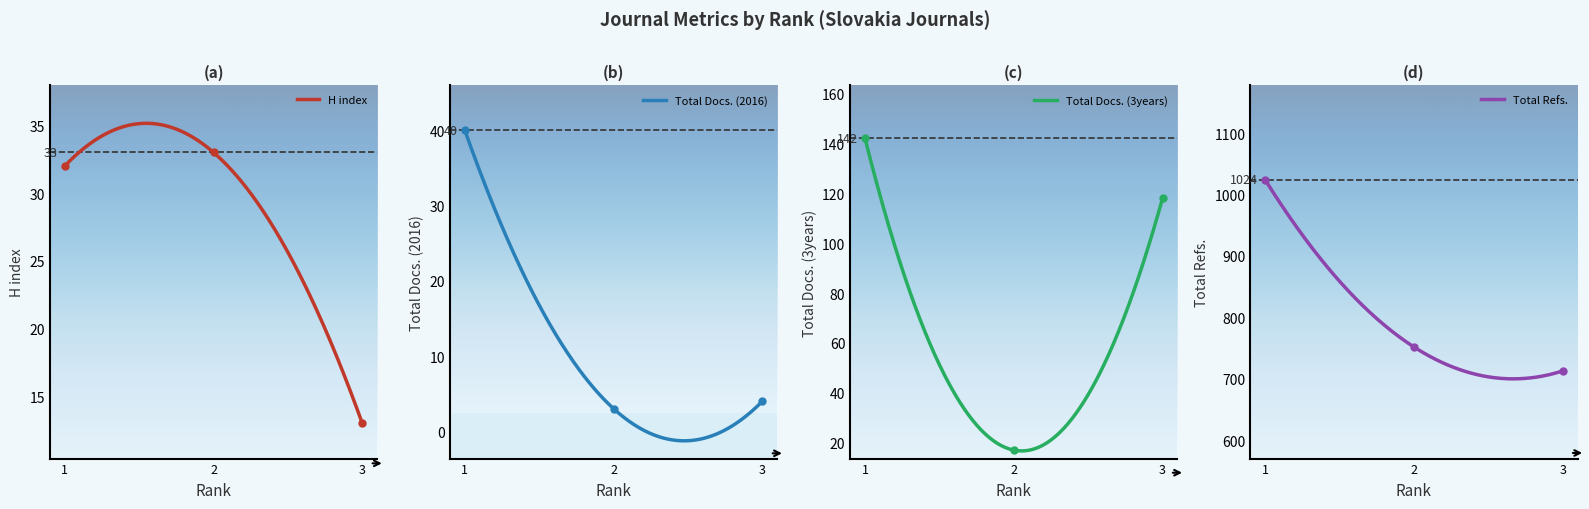

At which category is the sum across all series the highest?

1